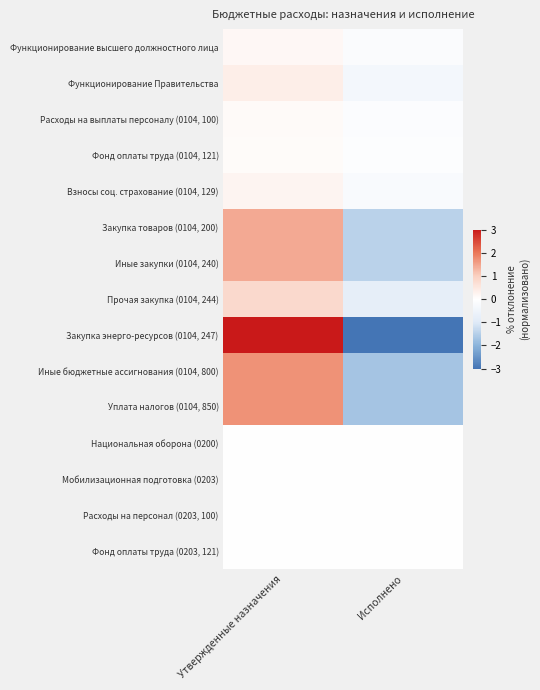

Reading left to right, what are all the values shown in this chart?

Функционирование высшего должностного лица: Утвержденные назначения=0.1	Исполнено=-0.1
Функционирование Правительства: Утвержденные назначения=0.4	Исполнено=-0.4
Расходы на выплаты персоналу (0104, 100): Утвержденные назначения=0.1	Исполнено=-0.1
Фонд оплаты труда (0104, 121): Утвержденные назначения=0.1	Исполнено=-0.1
Взносы соц. страхование (0104, 129): Утвержденные назначения=0.2	Исполнено=-0.2
Закупка товаров (0104, 200): Утвержденные назначения=1.4	Исполнено=-1.4
Иные закупки (0104, 240): Утвержденные назначения=1.4	Исполнено=-1.4
Прочая закупка (0104, 244): Утвержденные назначения=0.8	Исполнено=-0.8
Закупка энерго-ресурсов (0104, 247): Утвержденные назначения=3.0	Исполнено=-3.0
Иные бюджетные ассигнования (0104, 800): Утвержденные назначения=1.7	Исполнено=-1.7
Уплата налогов (0104, 850): Утвержденные назначения=1.7	Исполнено=-1.7
Национальная оборона (0200): Утвержденные назначения=0.0	Исполнено=0.0
Мобилизационная подготовка (0203): Утвержденные назначения=0.0	Исполнено=0.0
Расходы на персонал (0203, 100): Утвержденные назначения=0.0	Исполнено=0.0
Фонд оплаты труда (0203, 121): Утвержденные назначения=0.0	Исполнено=0.0